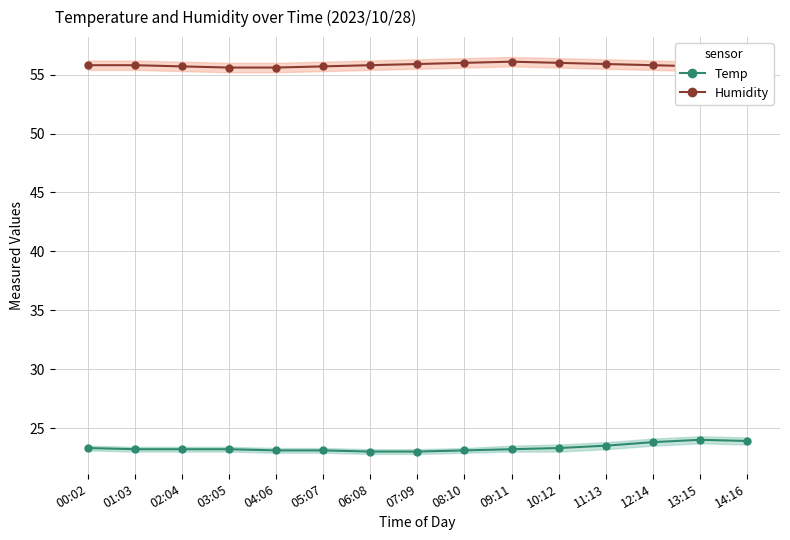

True or false: Humidity and Temp cross at least once.

False